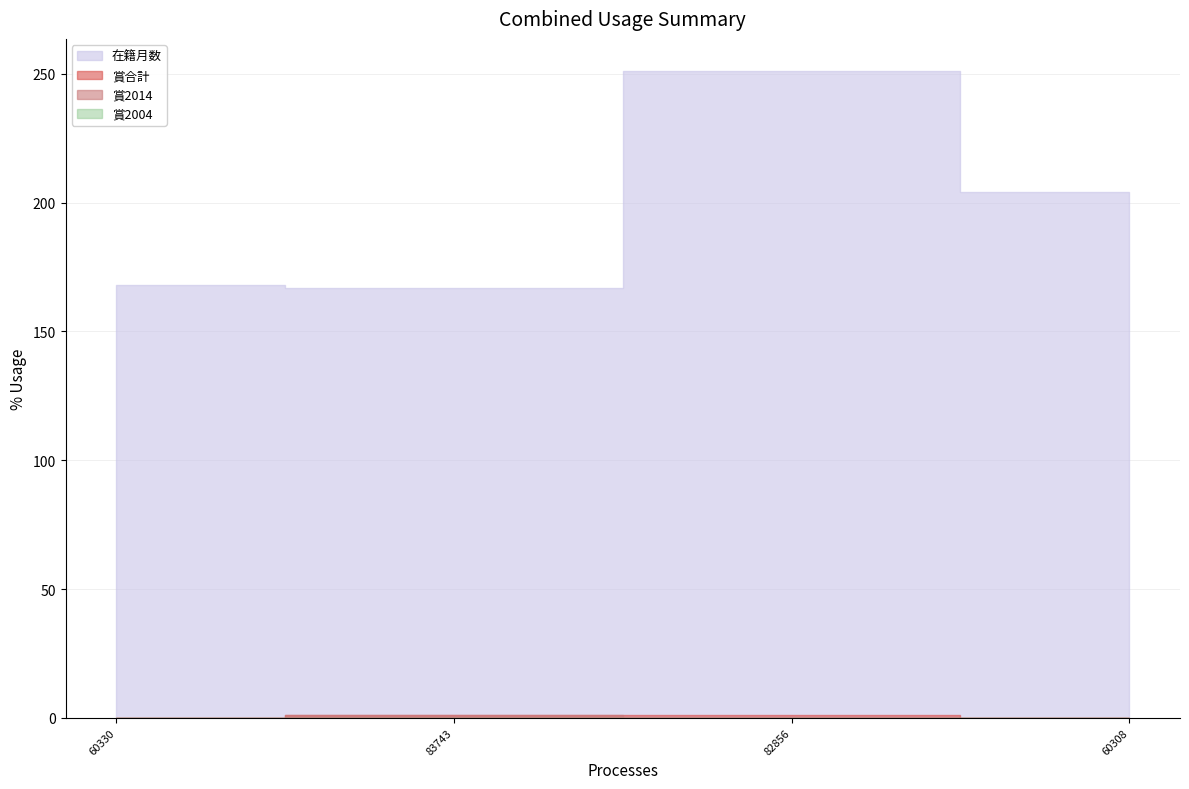

True or false: 賞2014 and 賞2005 intersect in this chart.

False